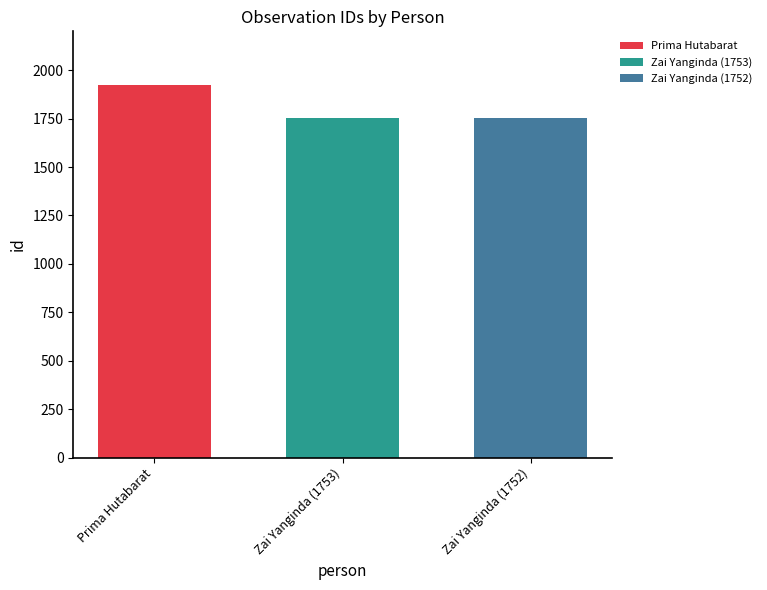

Is it true that Zai Yanginda (1753) equals 1753 at Zai Yanginda (1753)?

True